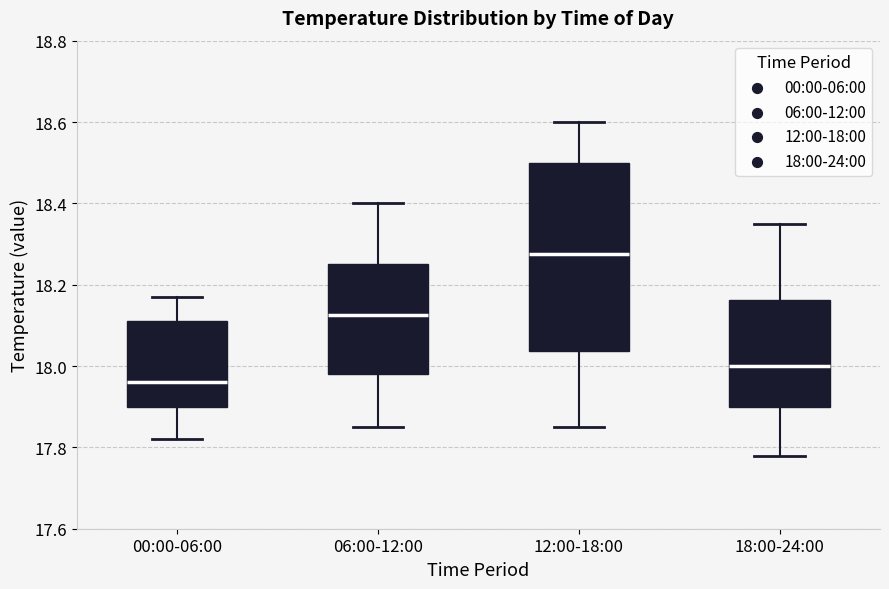

Where does the median line of the box for 00:00-06:00 sit on the y-axis? The values are not printed on the chart, so give them approximately, as read against the axis.

17.96